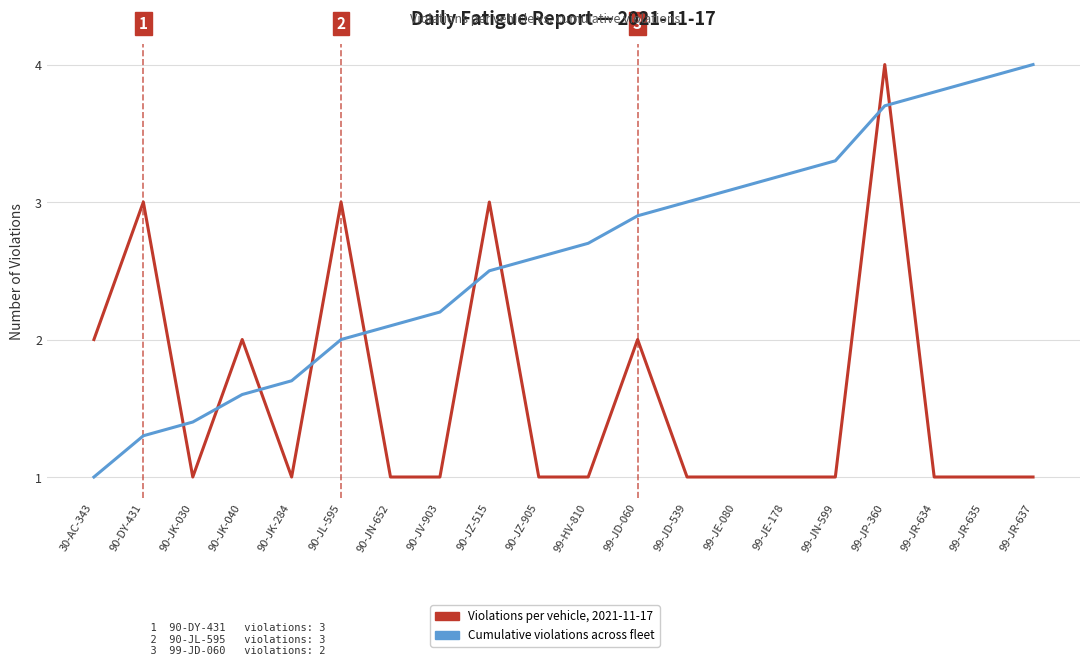

True or false: Cumulative violations has more than 2 interior local peaks.

False